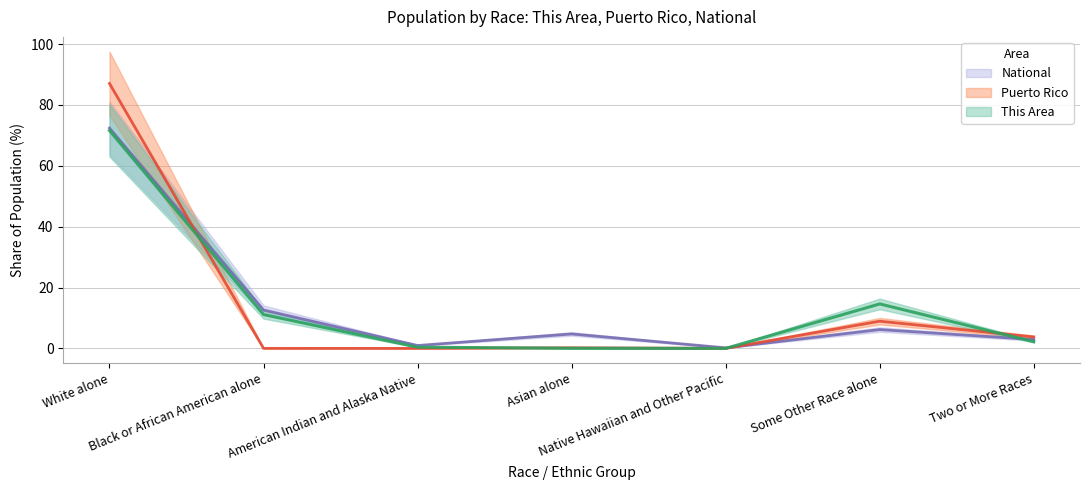

At which category is the sum across all series the highest?

White alone